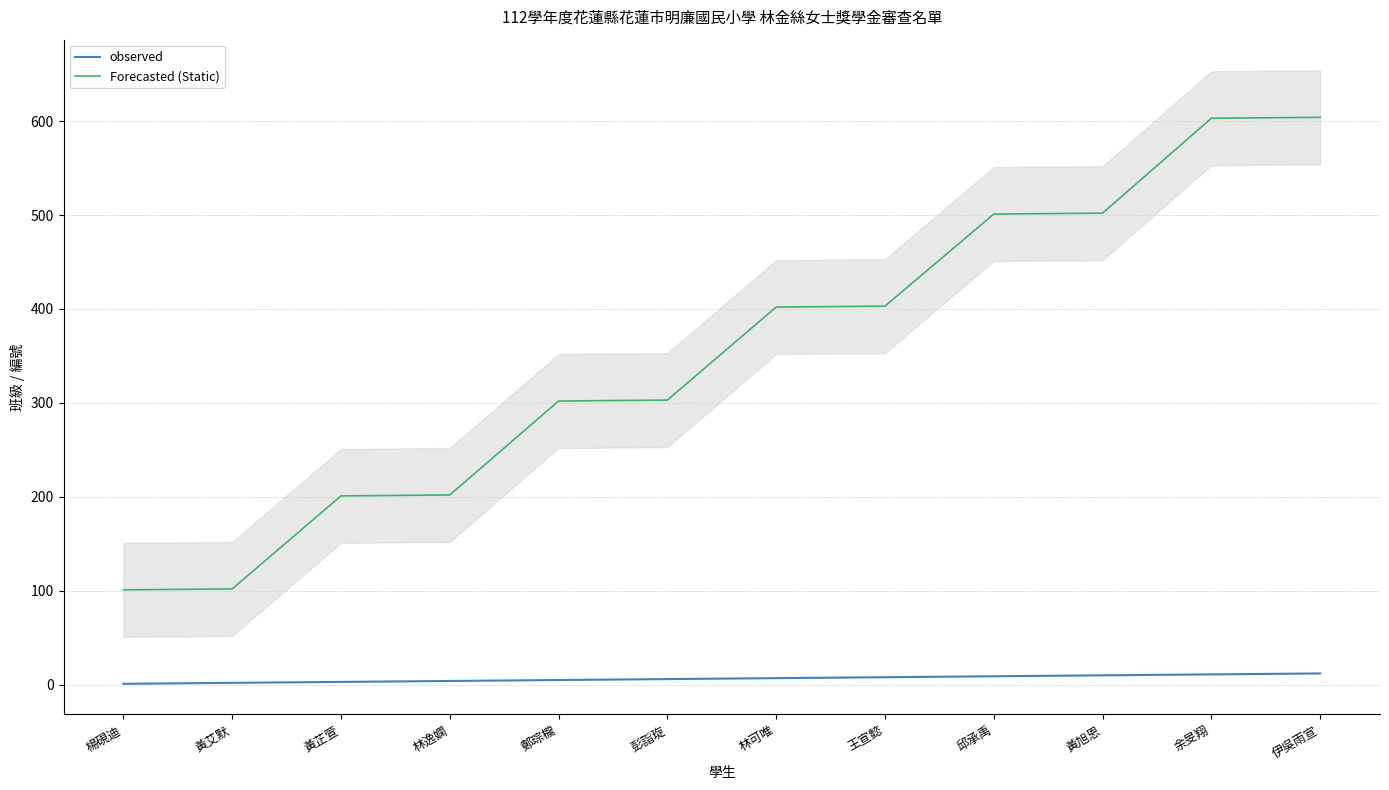

What is the sum of all Forecasted (Static) values?

4226